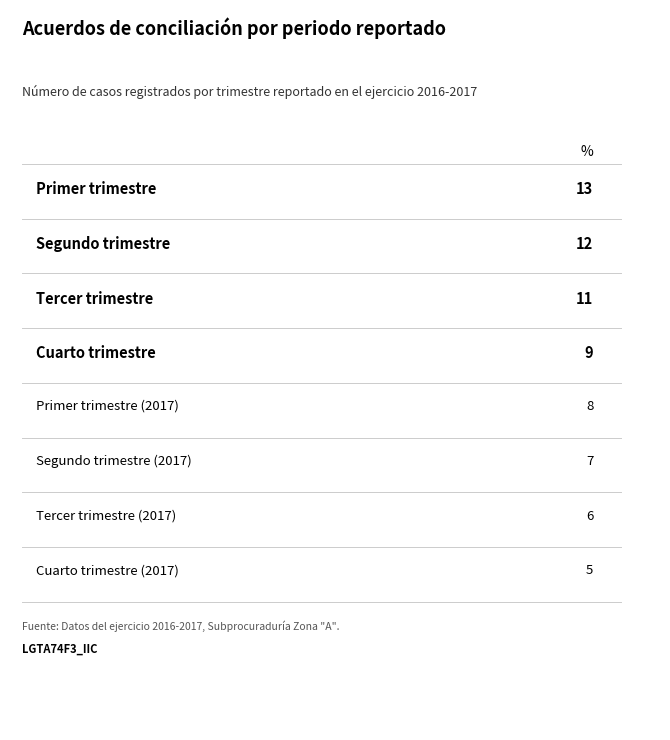

Rank the categories by value from highest to lowest.

Primer trimestre, Segundo trimestre, Tercer trimestre, Cuarto trimestre, Primer trimestre (2017), Segundo trimestre (2017), Tercer trimestre (2017), Cuarto trimestre (2017)